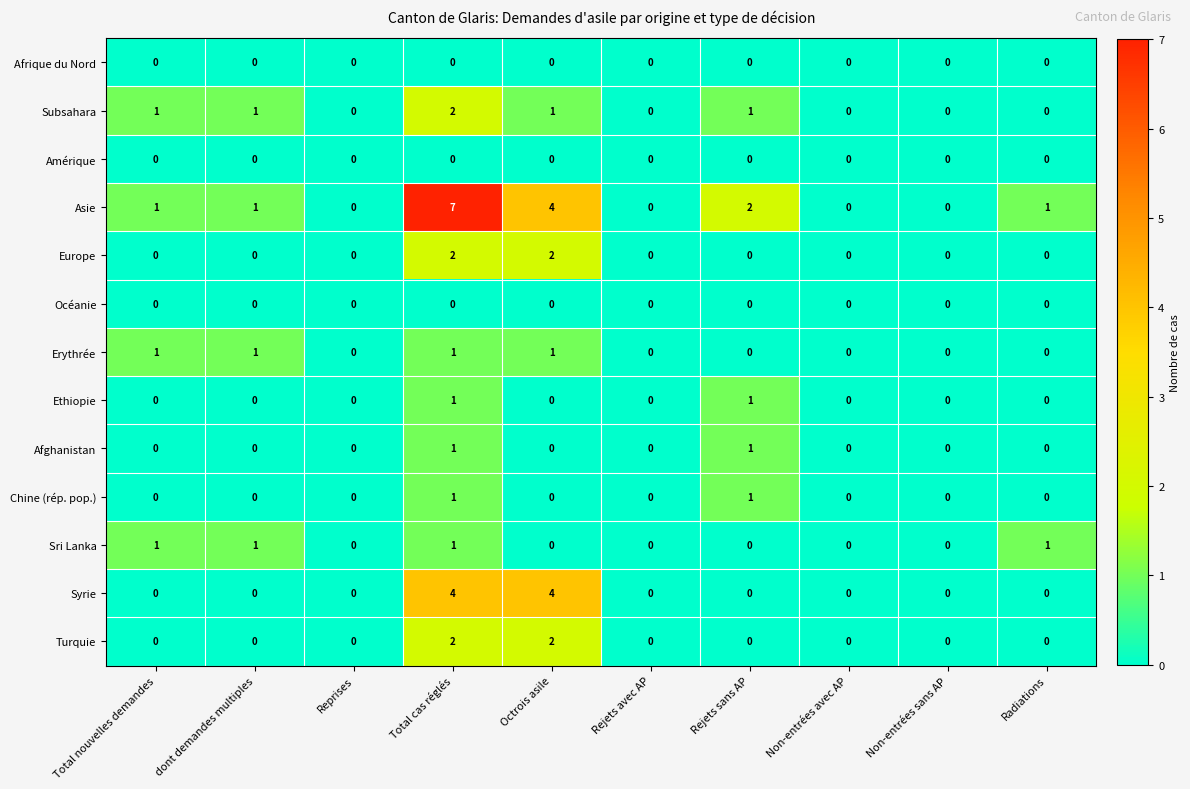

Which series has the largest total across all categories?

Asie